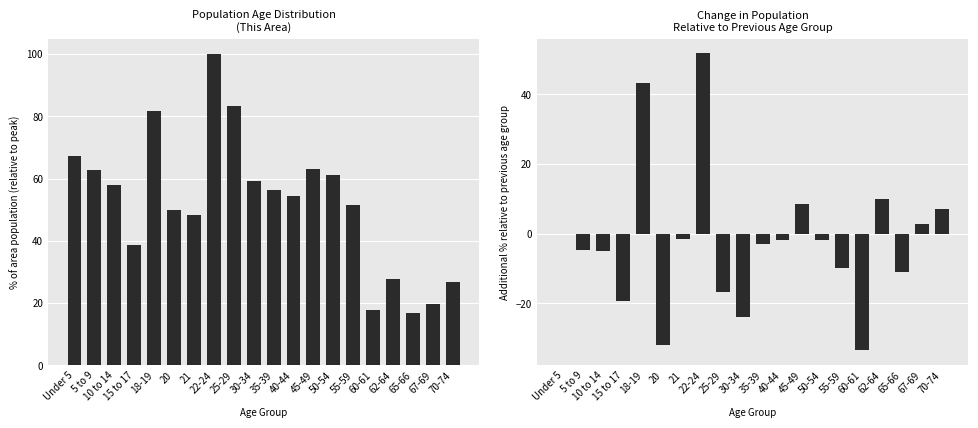

True or false: This Area has a value of 57.9 at 10 to 14.

True